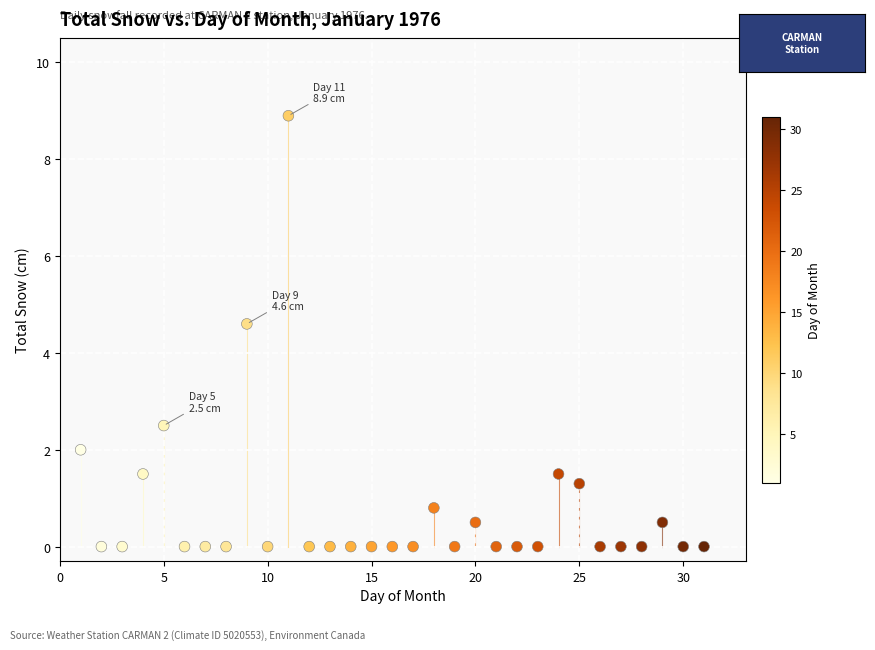

What is the range of X values (max minus min)?

30.0